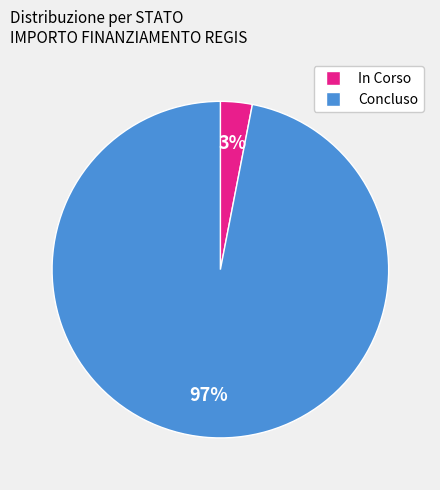

Which slice is the largest?

Concluso